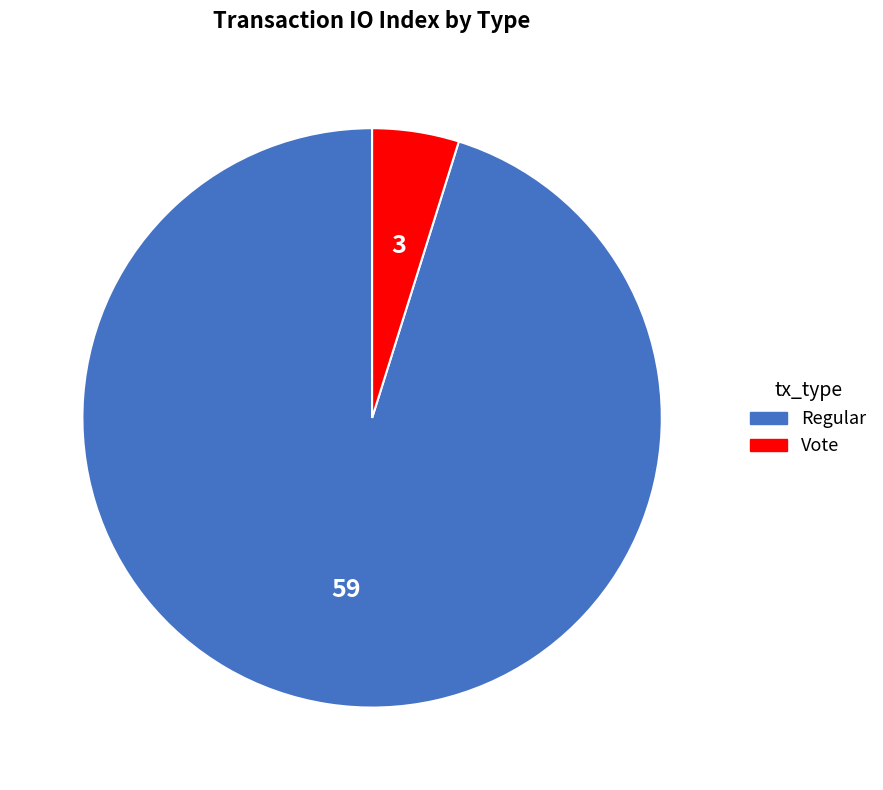

Does Regular represent more than half of the total?

Yes